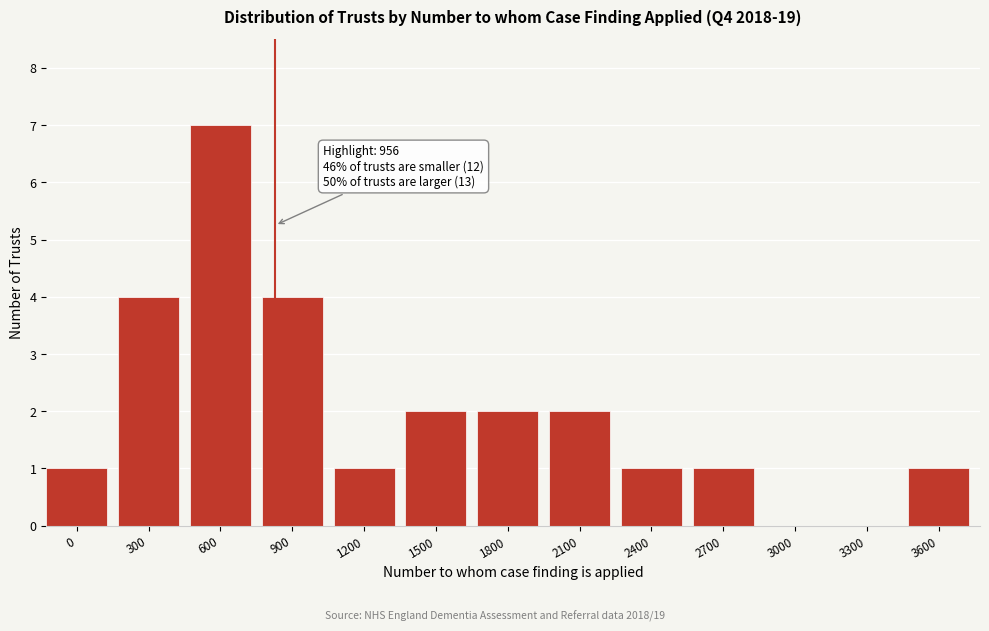

Reading right to left, list all the values displayed in this chart.

3600=1	3300=0	3000=0	2700=1	2400=1	2100=2	1800=2	1500=2	1200=1	900=4	600=7	300=4	0=1